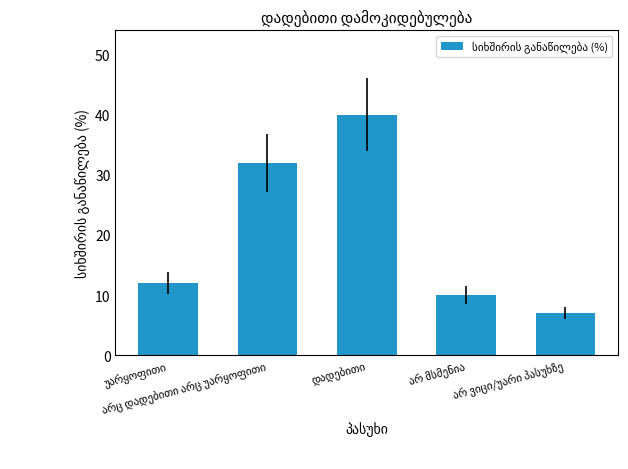

What is the value of the 1st bar from the left?

12